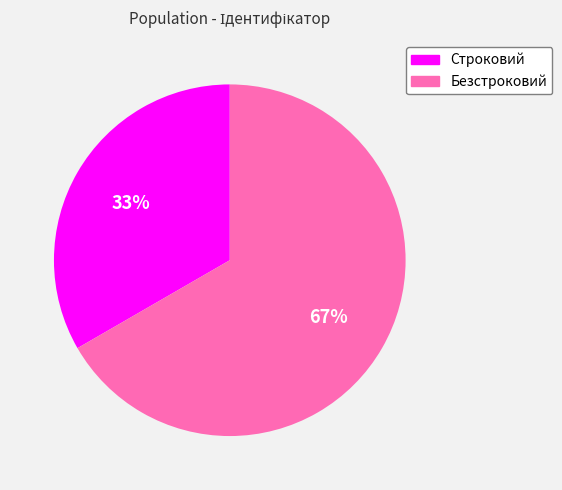

Approximately how many times larger is the value at Безстроковий compared to Строковий?

2.0